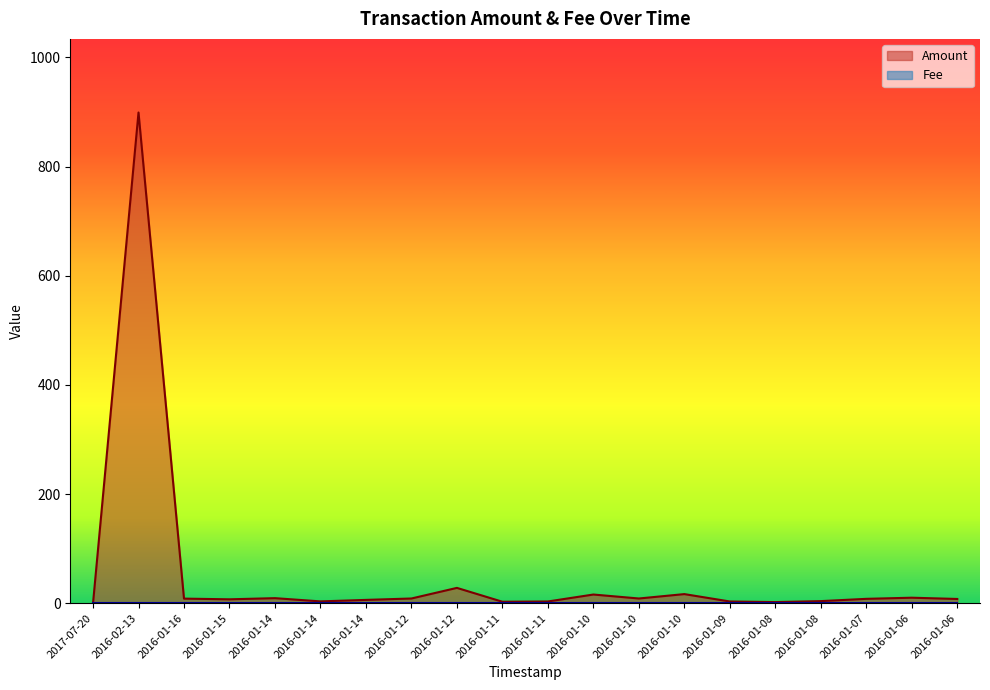

Is it true that the value at 2016-01-08 is 2.9?

False